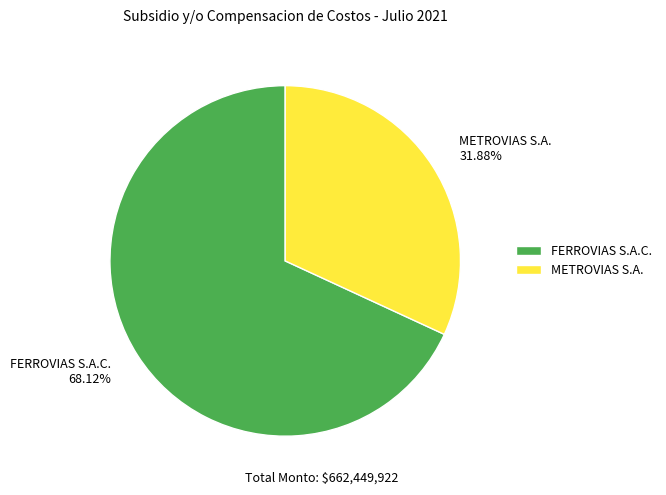

To the nearest percent, what percentage of the pie is FERROVIAS S.A.C.?

68%